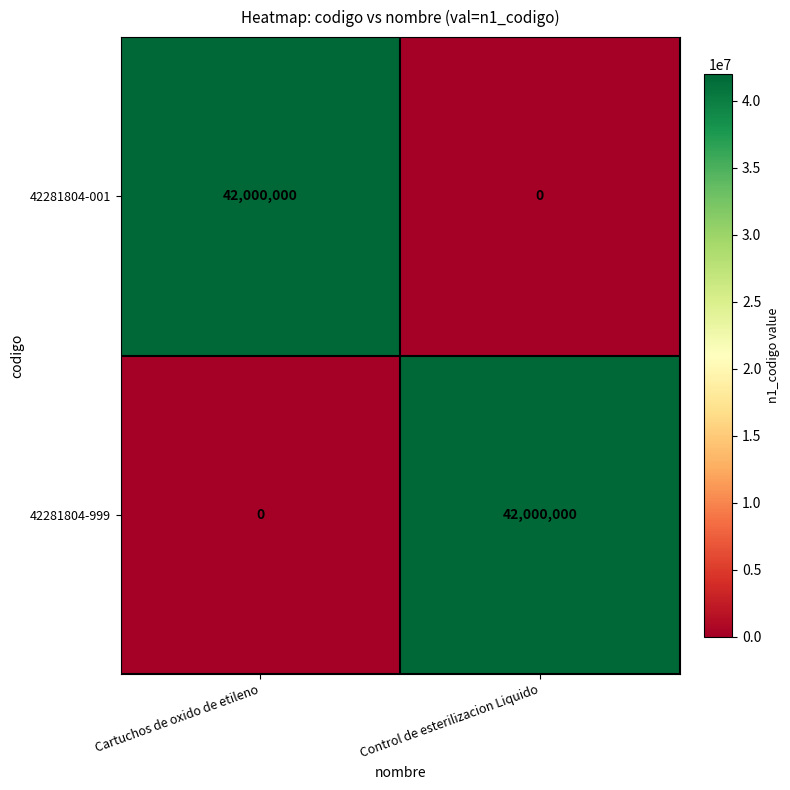

Reading right to left, extract all data points from this chart.

42281804-001: 0	42000000
42281804-999: 42000000	0